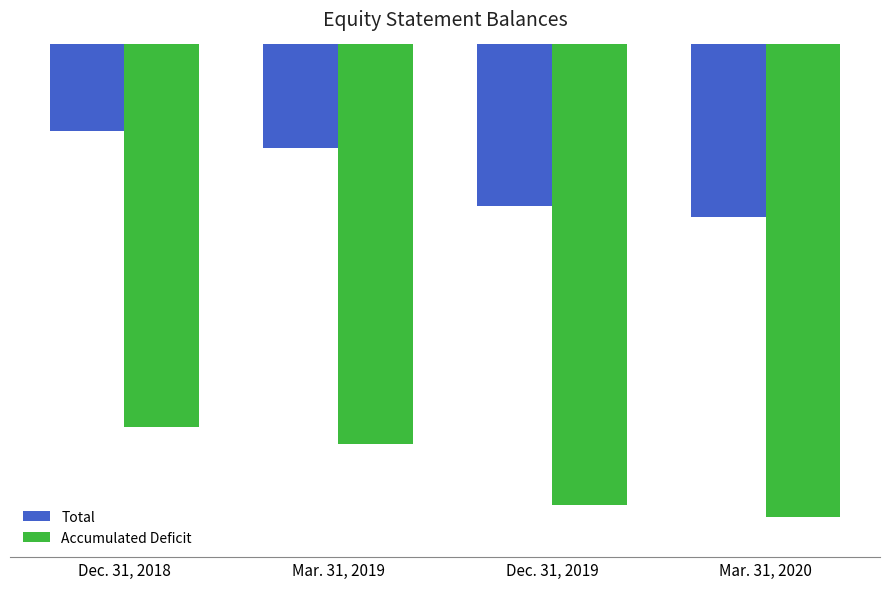

At which category does the chart reach its peak across all series?

Dec. 31, 2018